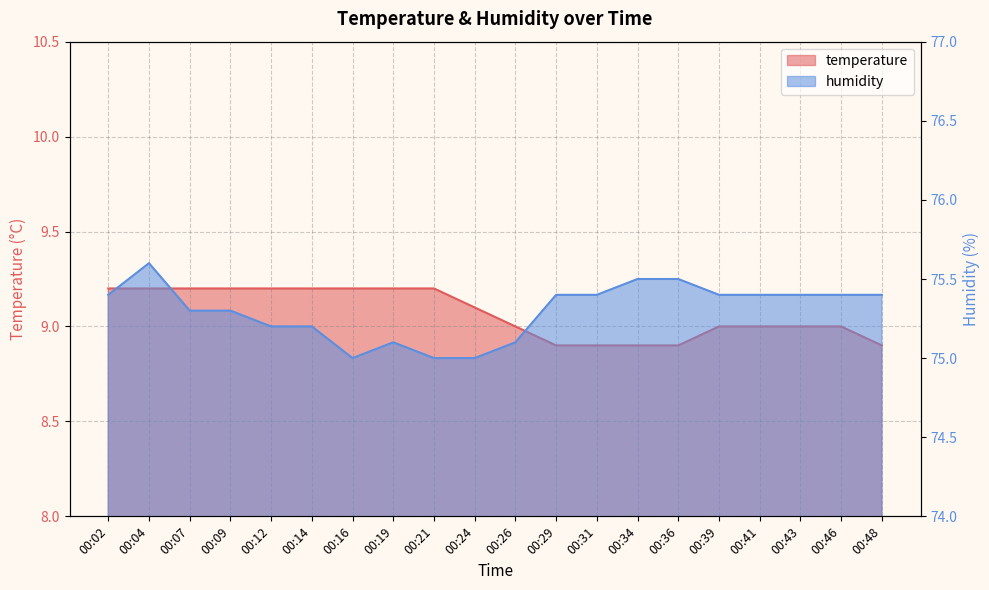

At which category does the chart reach its minimum across all series?

00:29